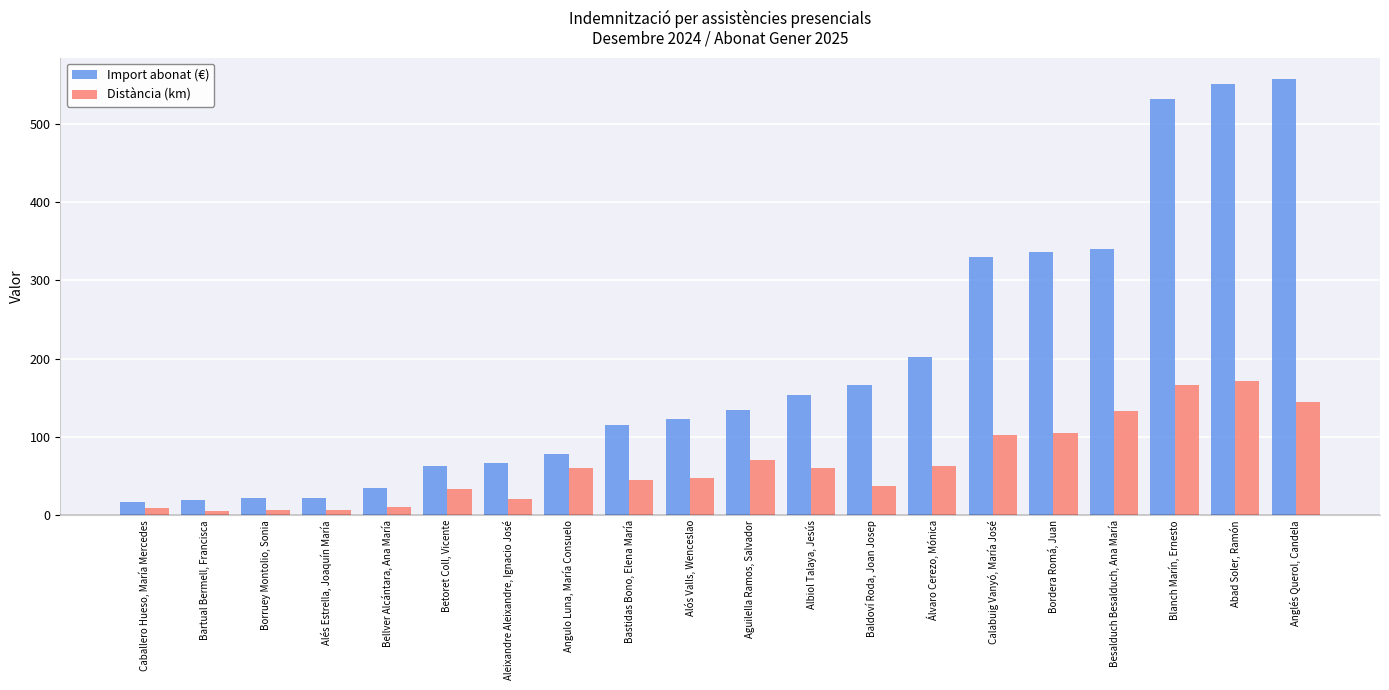

Which series changed the most between Bordera Romá, Juan and Blanch Marín, Ernesto?

Import abonat (€)